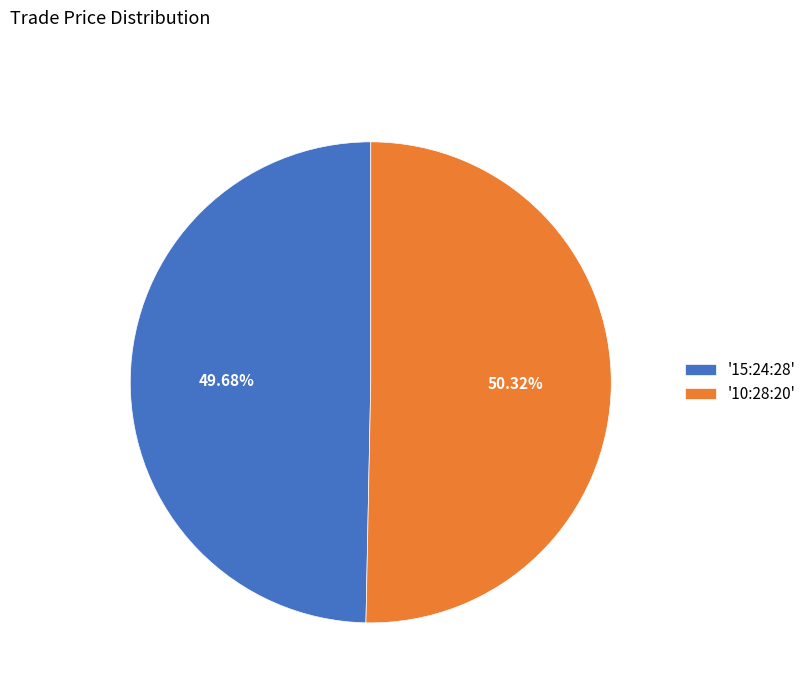

Does any single category account for the majority?

Yes